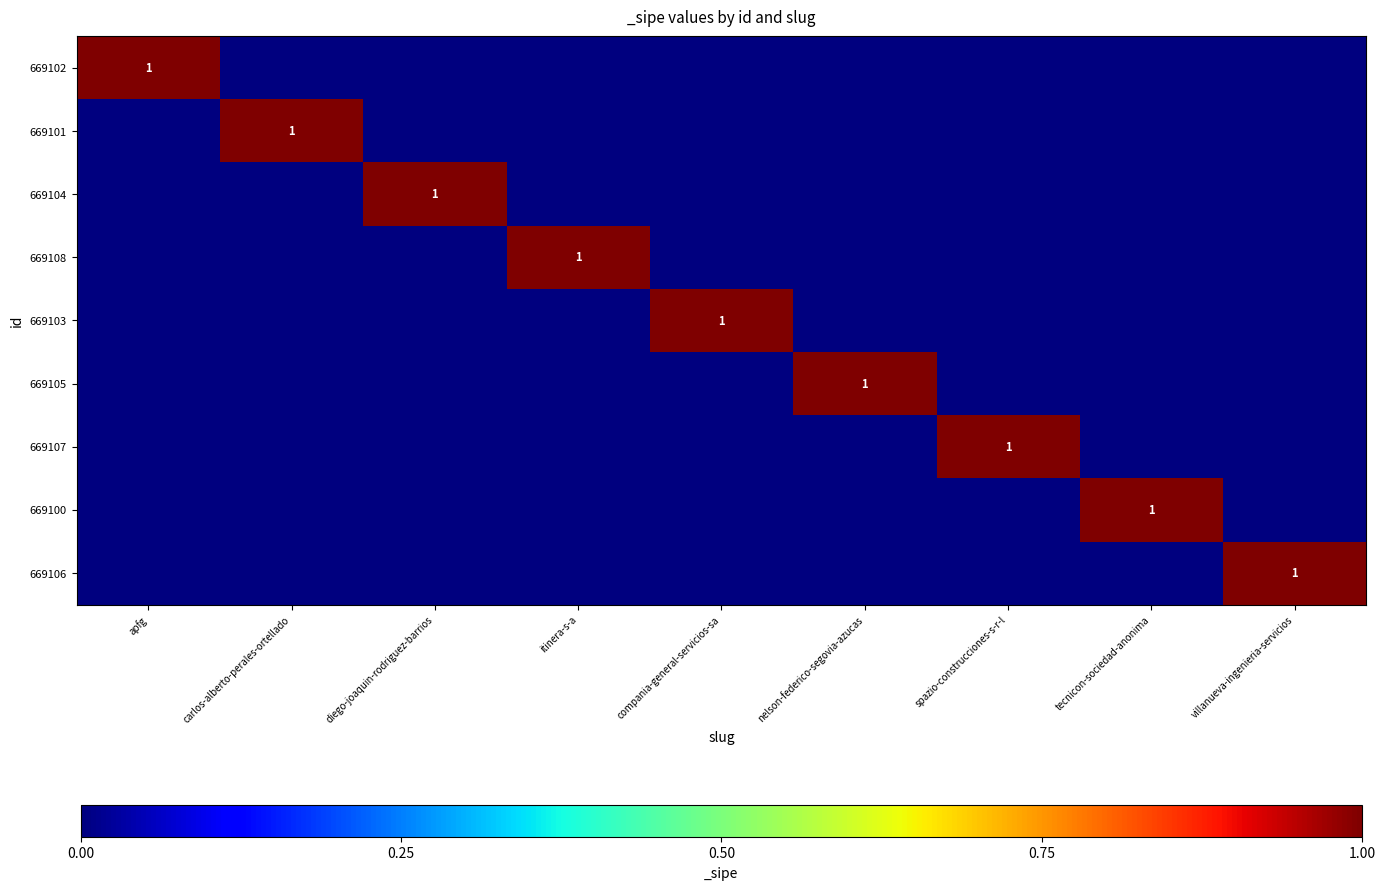

The value of 669104 at diego-joaquin-rodriguez-barrios is 1. True or false?

True